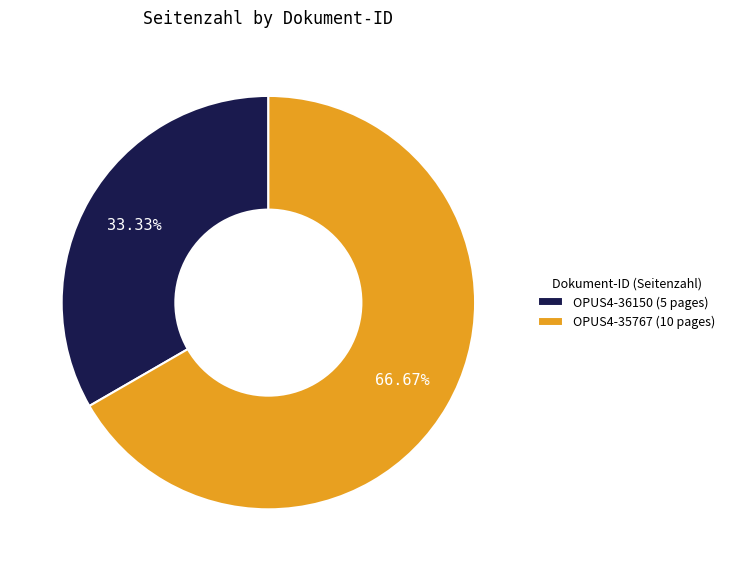

What is the total percentage of OPUS4-35767 and OPUS4-36150?

100.0%